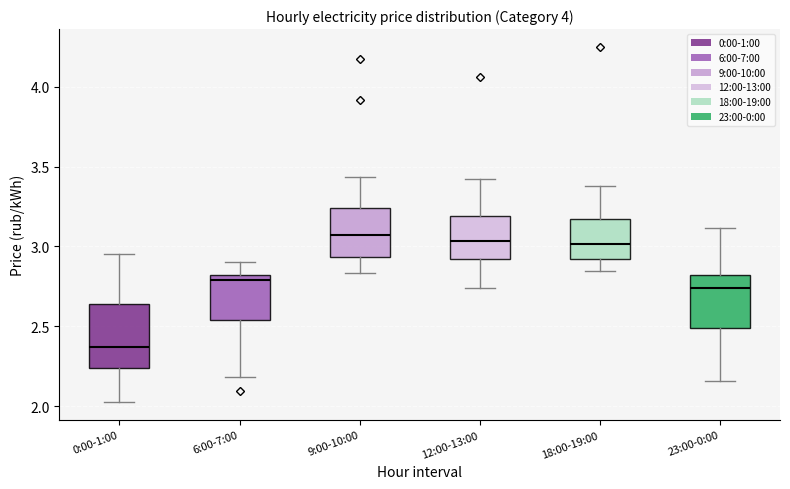

Which box has the lowest median line?

0:00-1:00